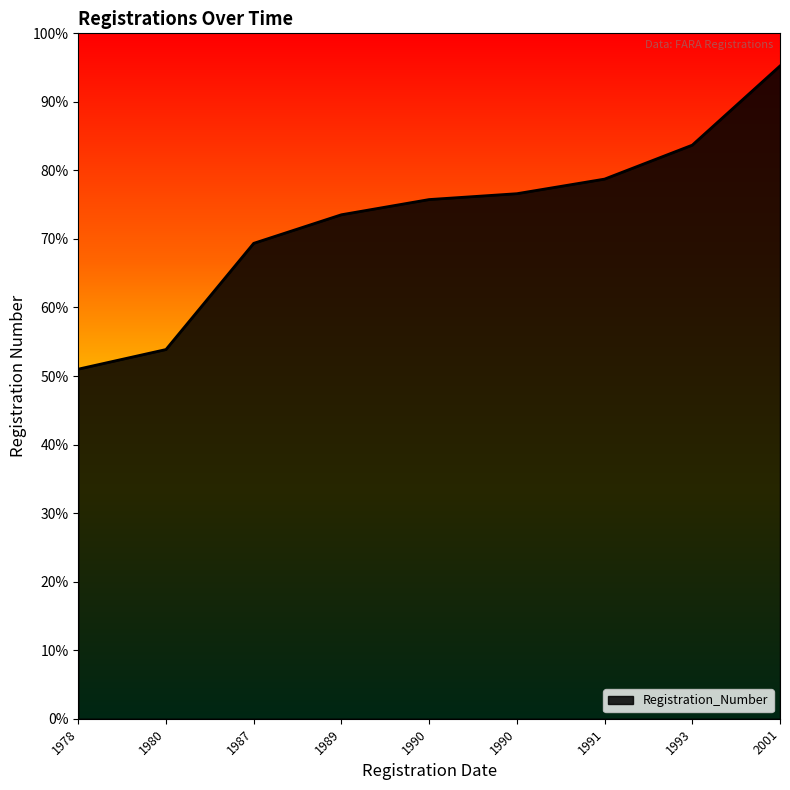

What is the average value?

0.7